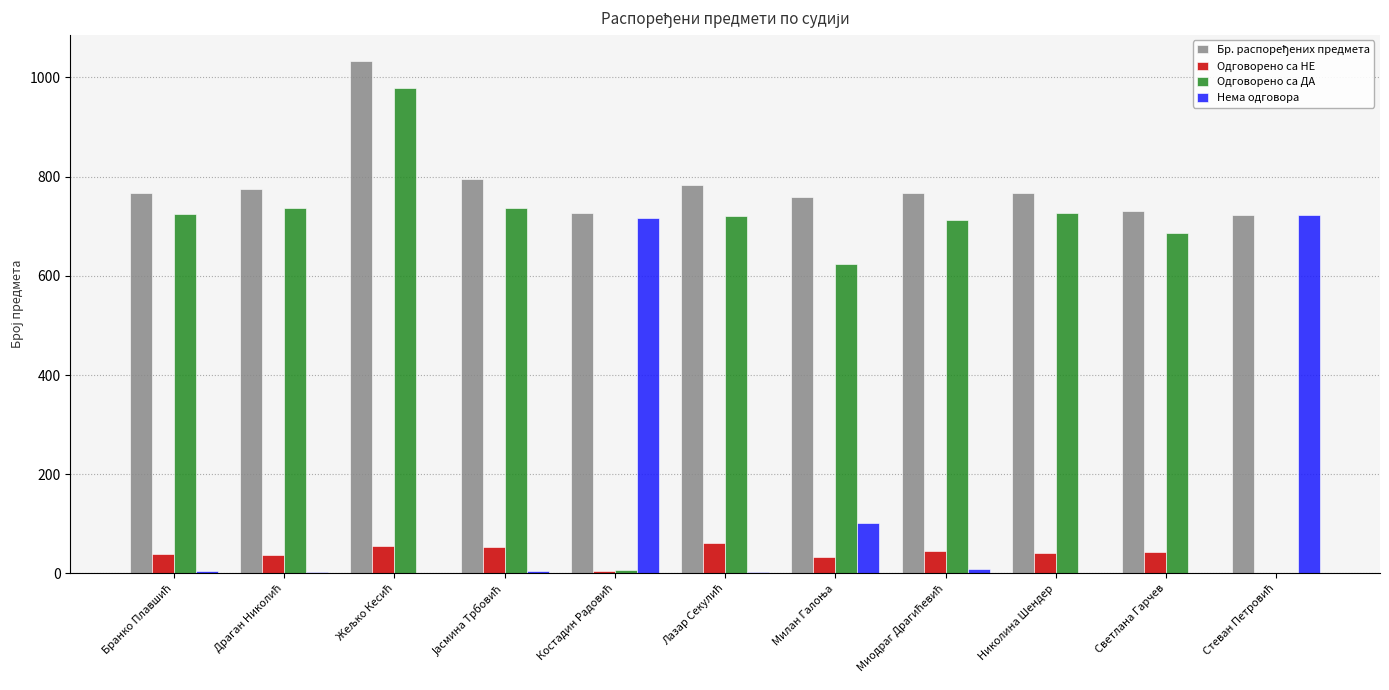

How many distinct data groups are displayed?

4